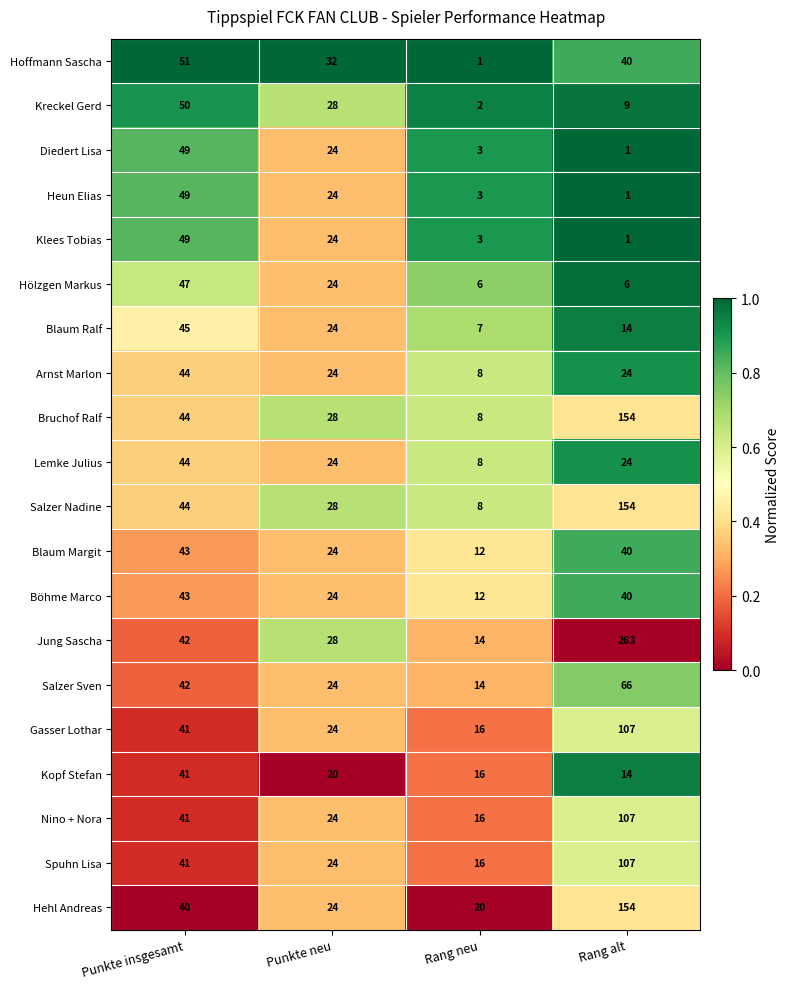

What is the approximate value of Salzer Sven at Punkte neu, to the nearest 10?

20